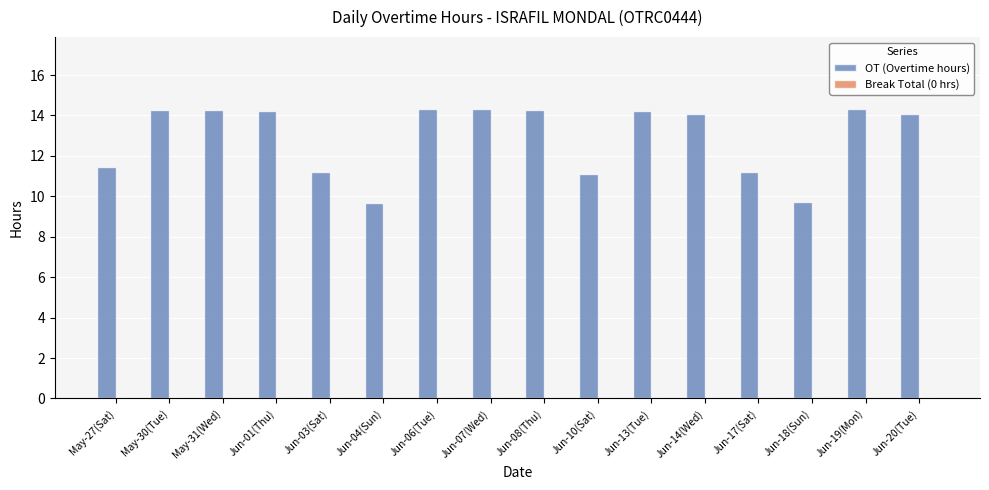

What is the ratio of the value at May-31(Wed) to the value at Jun-14(Wed)?

1.0